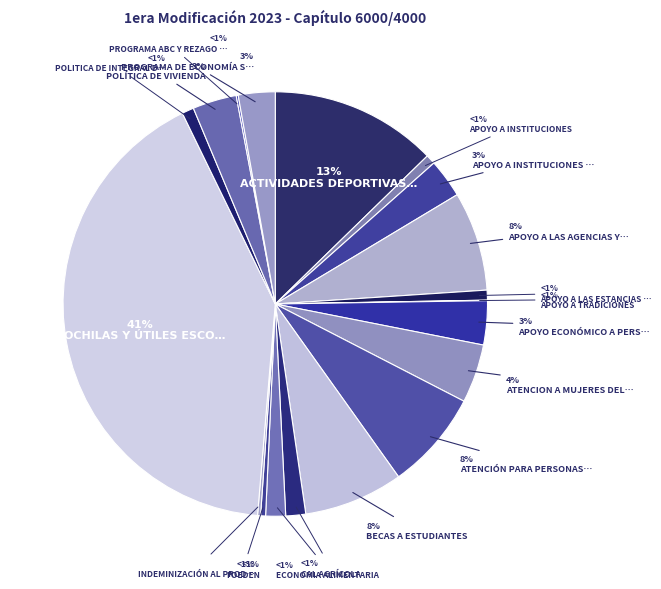

Combined, do PROGRAMA ABC Y REZAGO EDUCATIVO and CAL AGRÍCOLA account for over 50%?

No